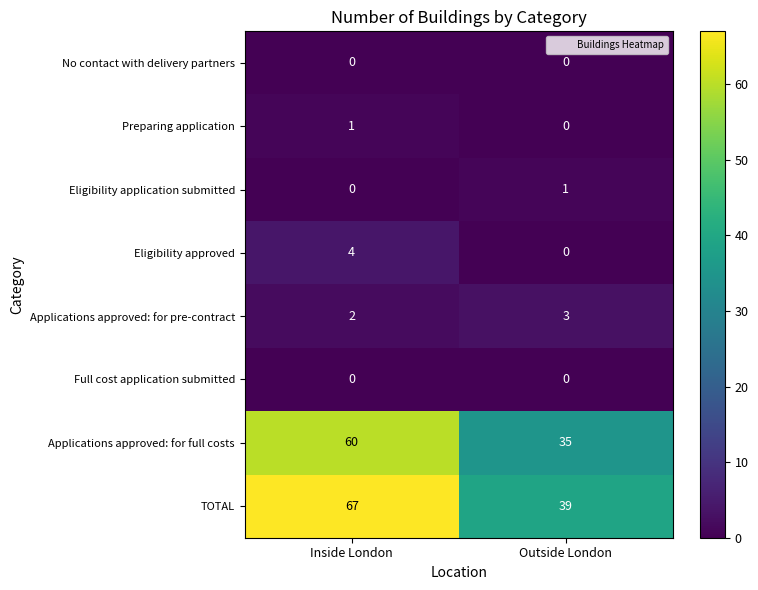

What is the difference between the Eligibility approved values at Outside London and Inside London?

4